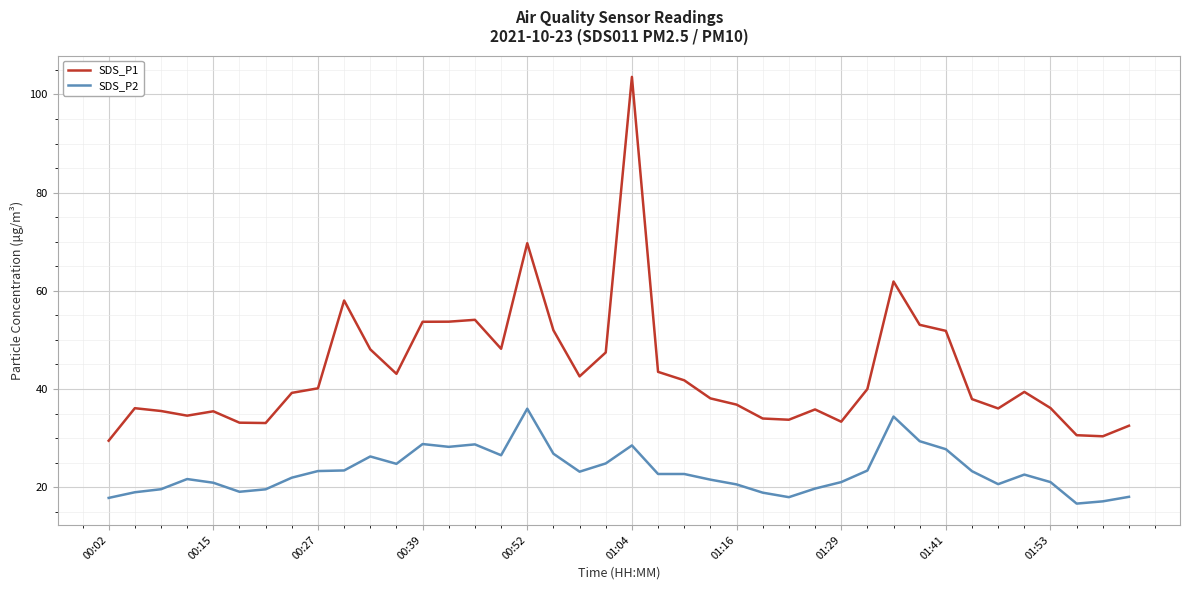

Rank the series by their average value, from highest to lowest.

SDS_P1, SDS_P2